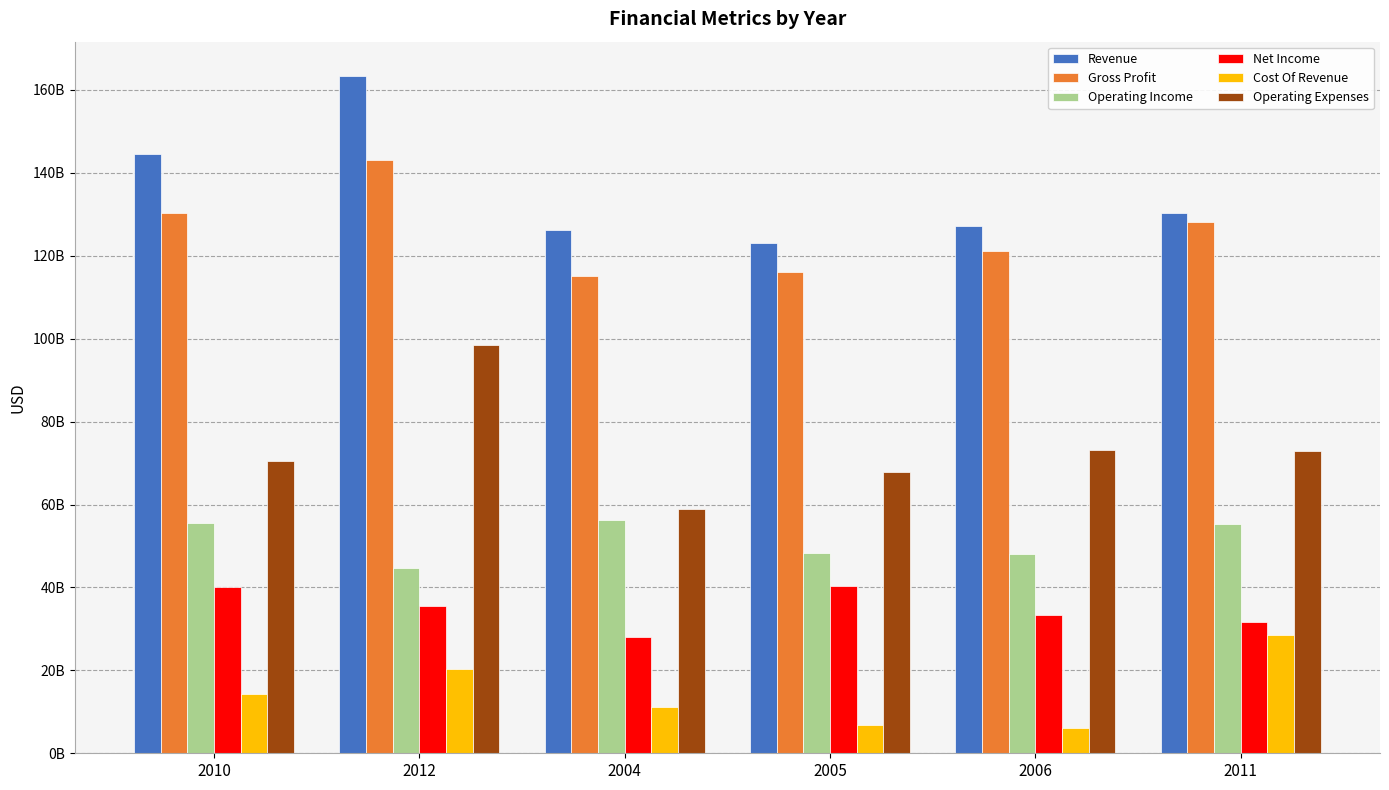

Are the bars grouped side by side (vs. stacked)?

Yes